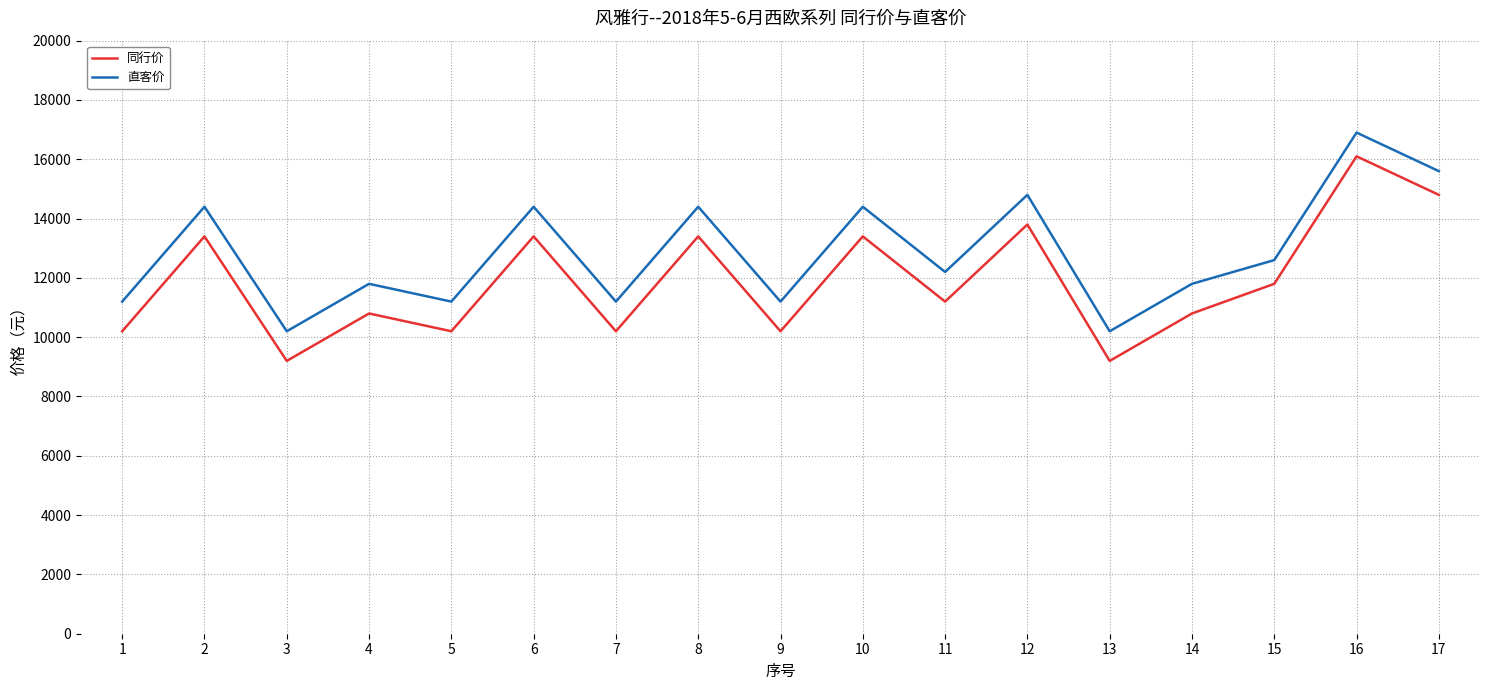

How many categories are shown in the chart?

17